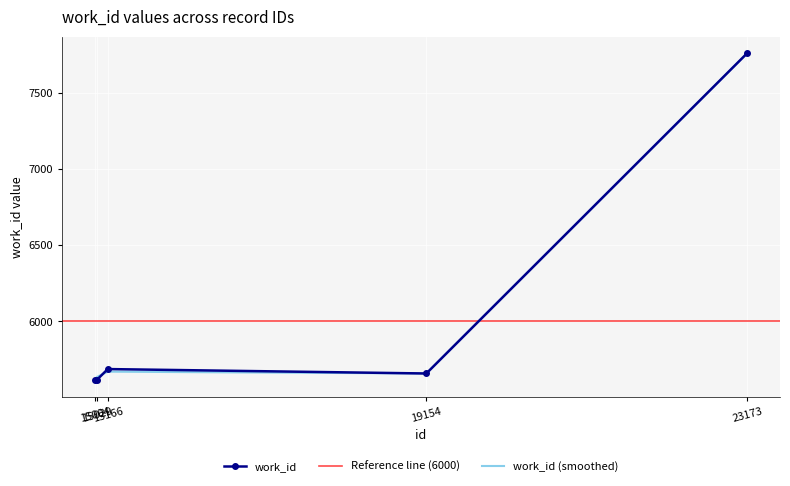

Which label corresponds to the largest value in the chart?

23173